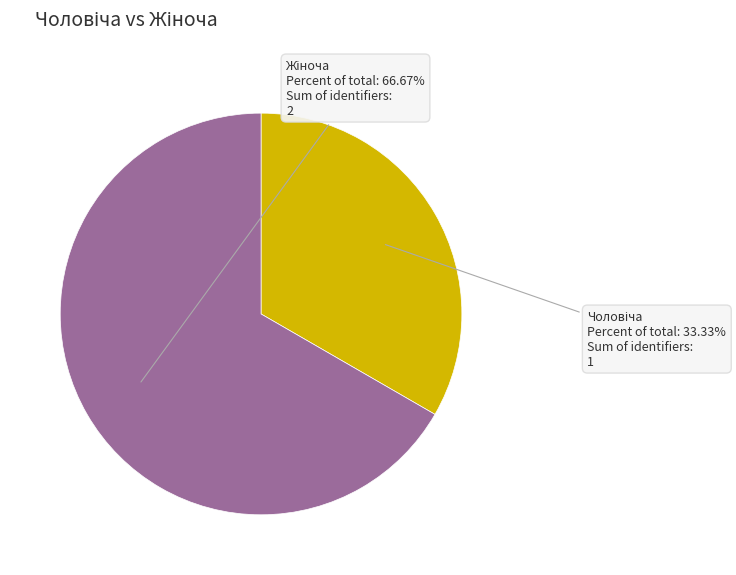

Does any single category account for the majority?

Yes